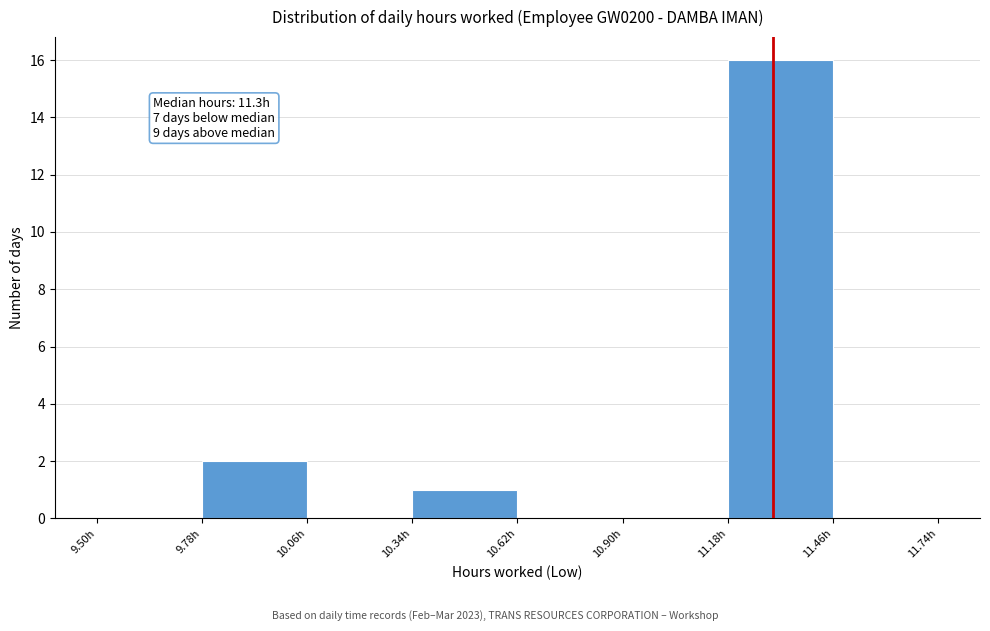

Which range on the x-axis has the tallest bar?

11.18 to 11.46